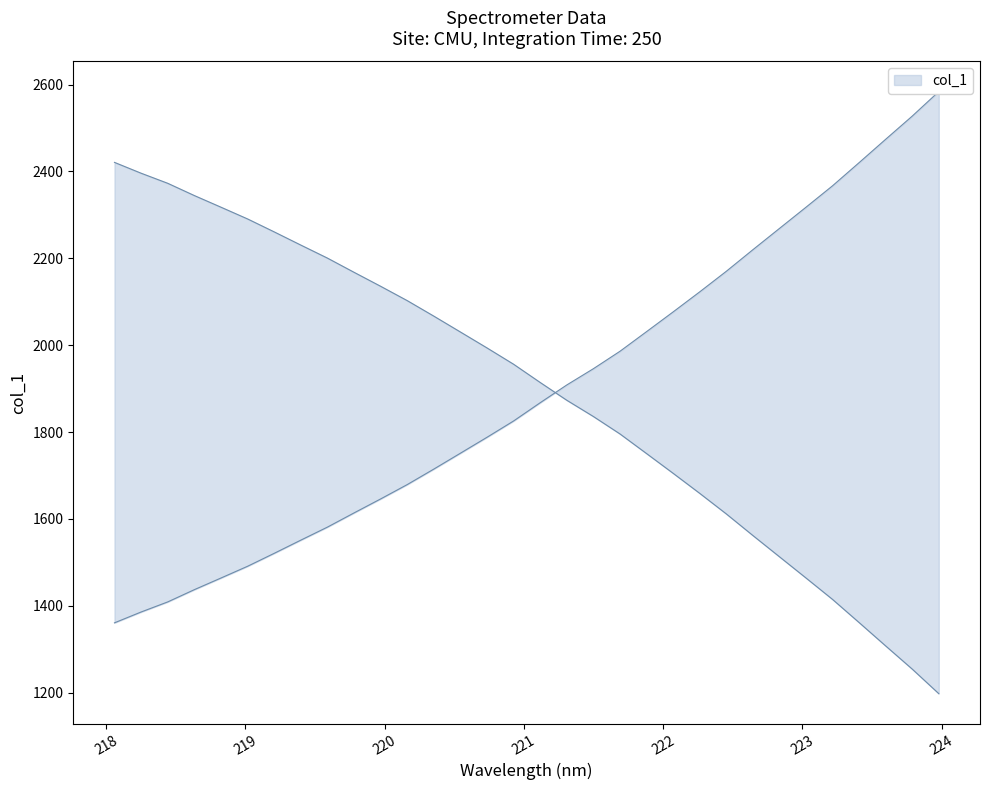

What is the maximum value shown in the chart?

2584.0